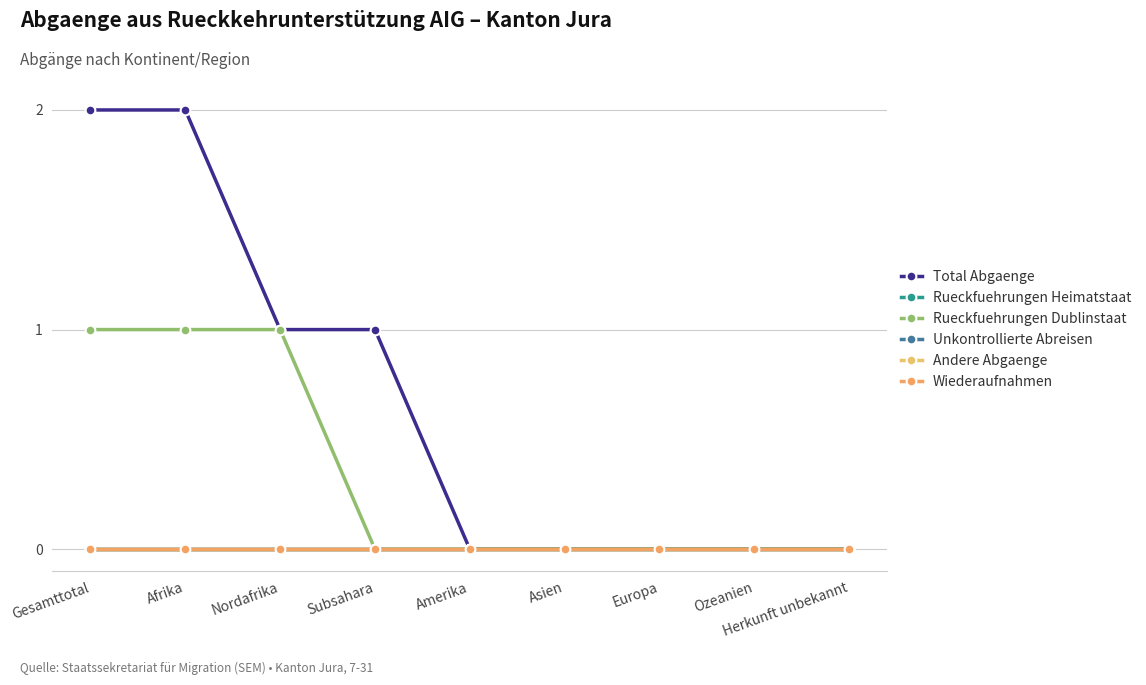

Does the chart have visible grid lines?

Yes